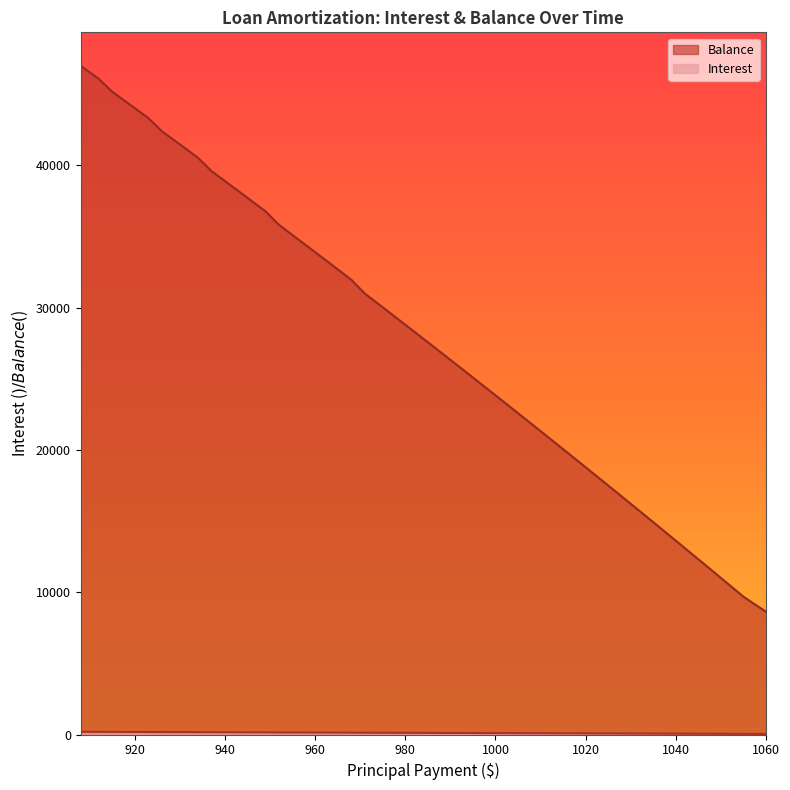

What is the value of the Interest point at the 11th from the left?

153.1